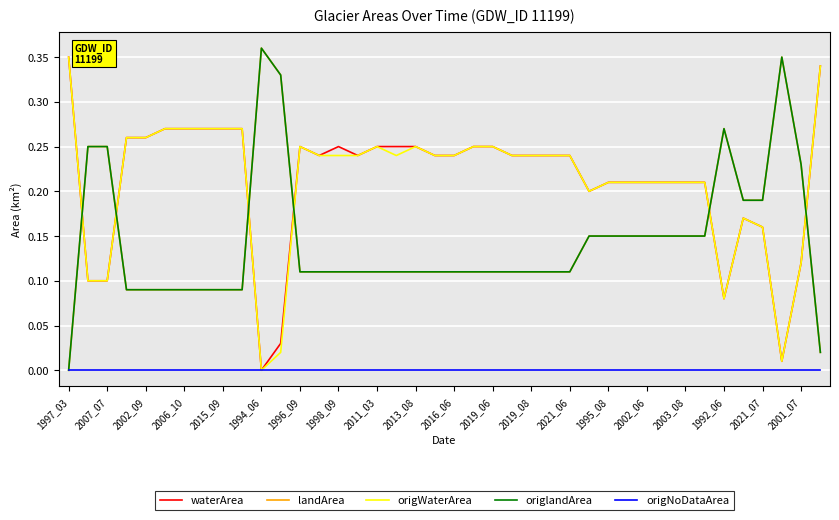

How many lines are shown in the chart?

5